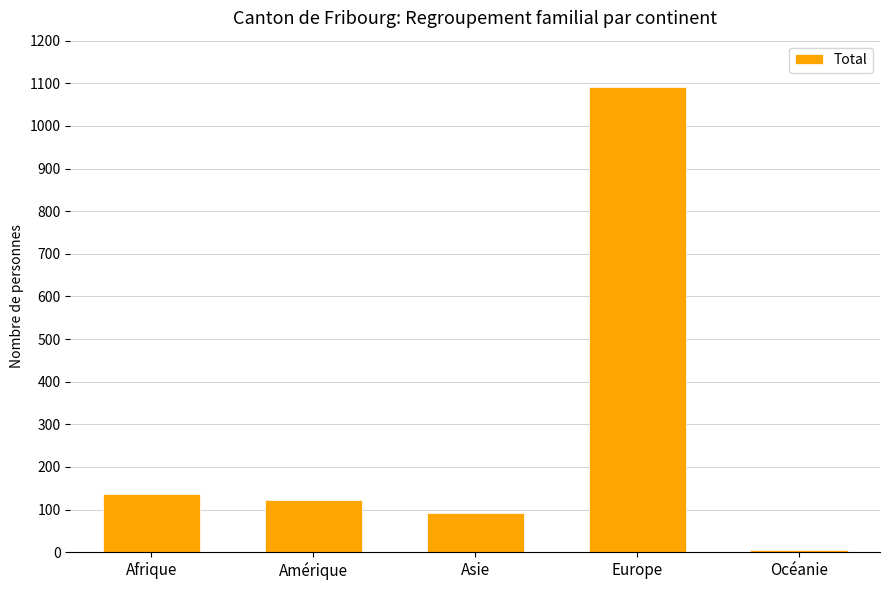

True or false: the data shows 671 at Europe.

False